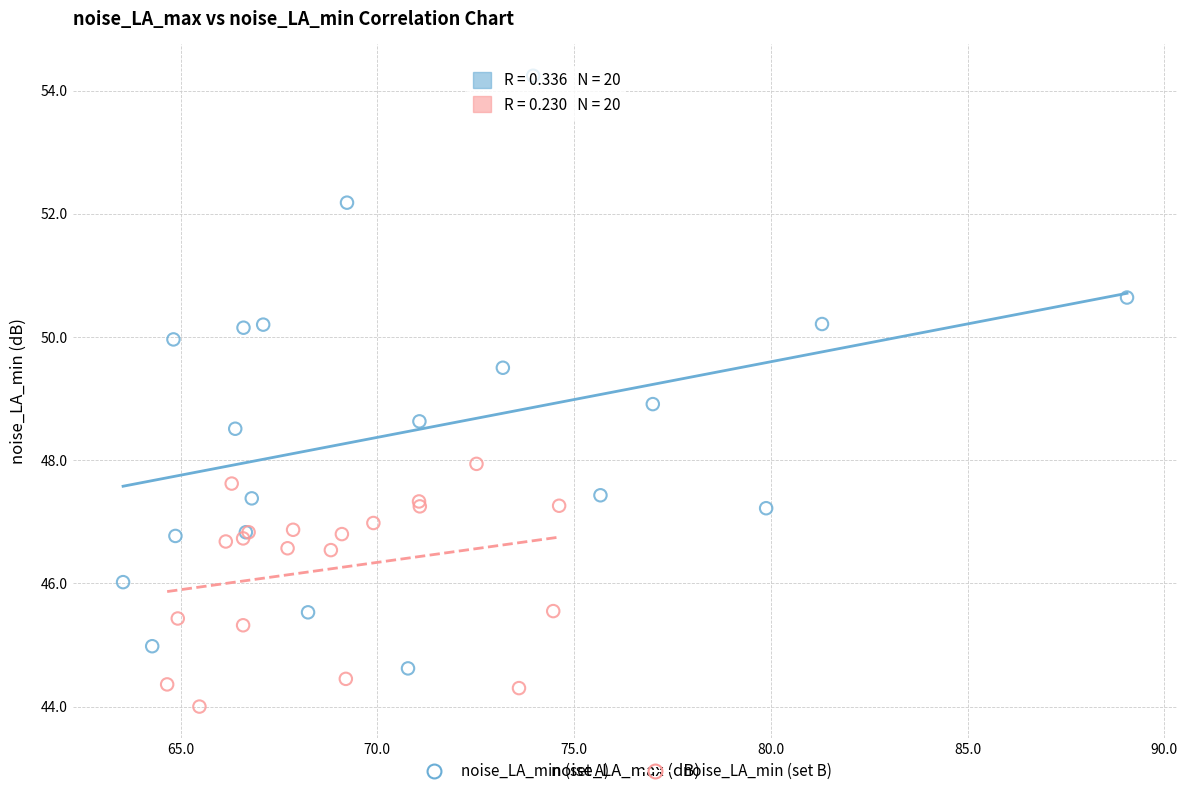

Which series contains the lowest Y value?

noise_LA_min (set B)